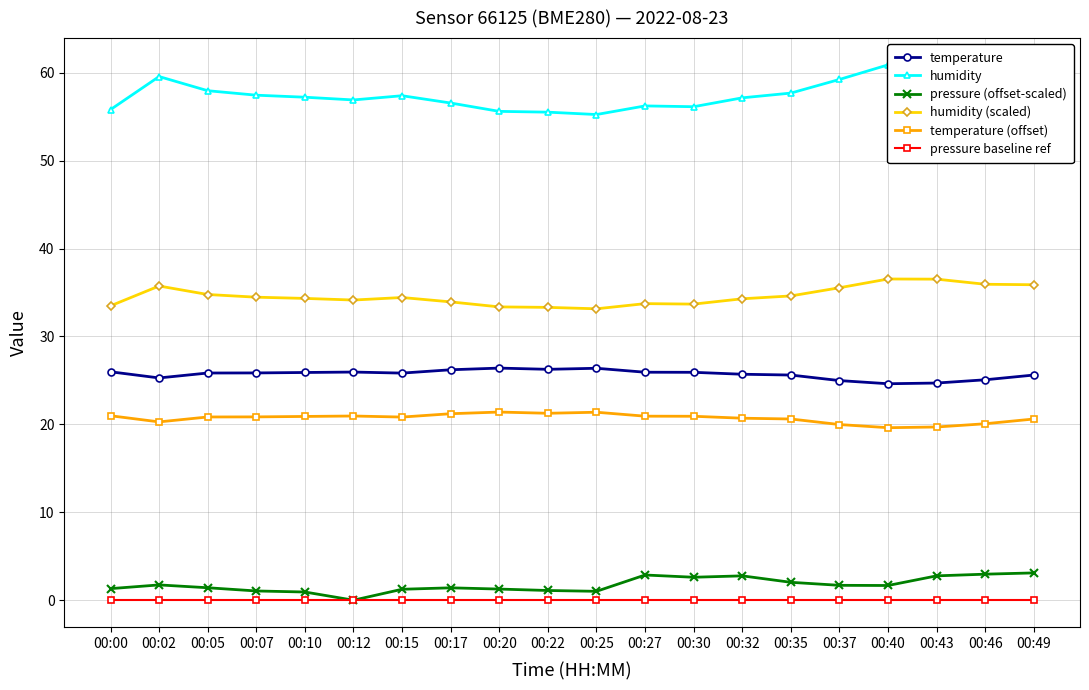

How many lines are shown in the chart?

6